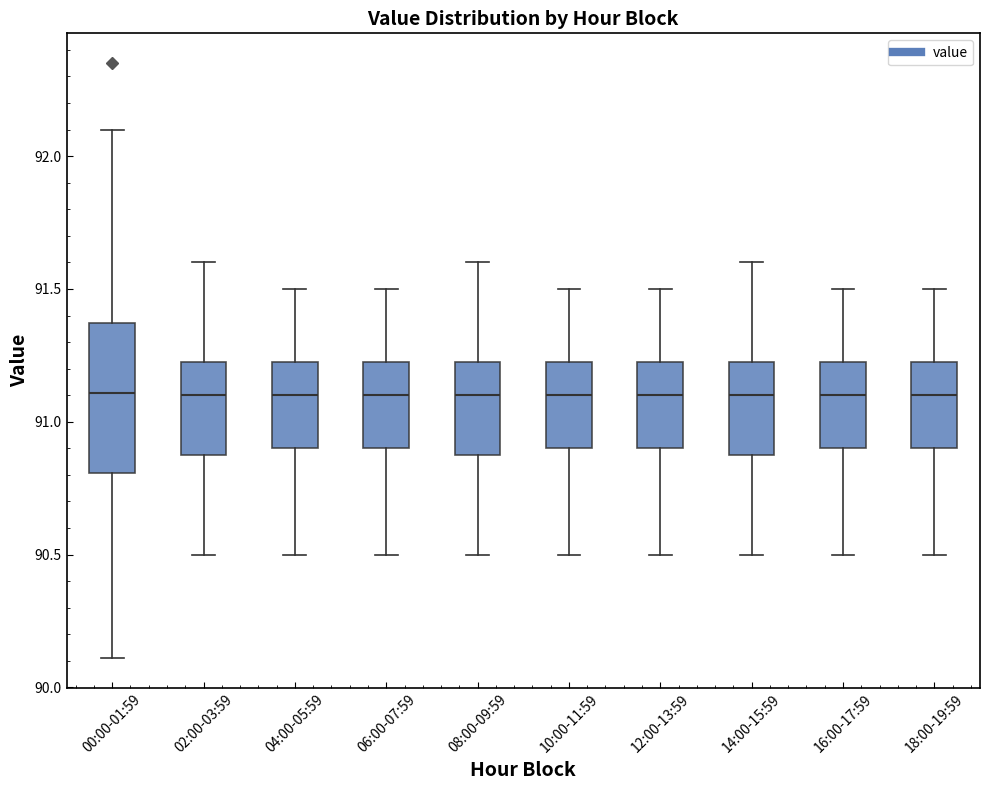

Which box is the tallest, from its lower edge to its upper edge?

00:00-01:59